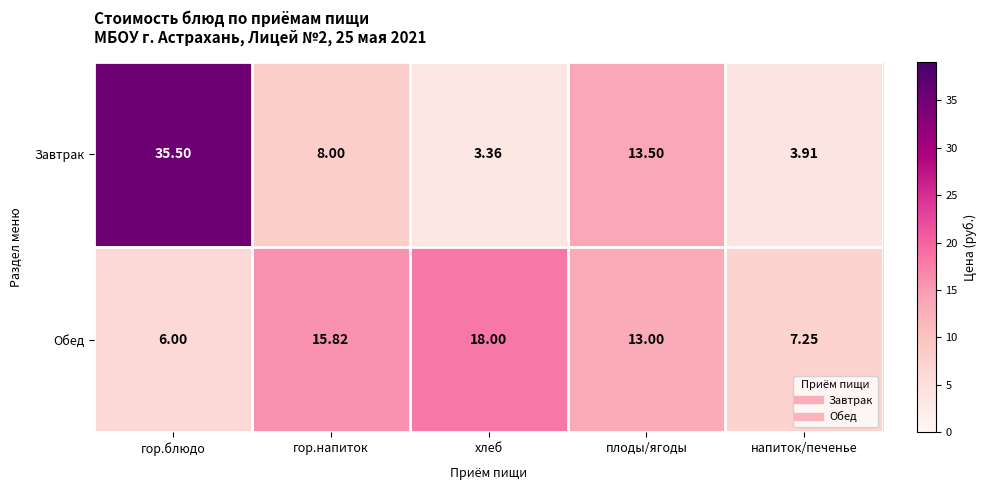

At which category is the sum across all series the highest?

гор.блюдо